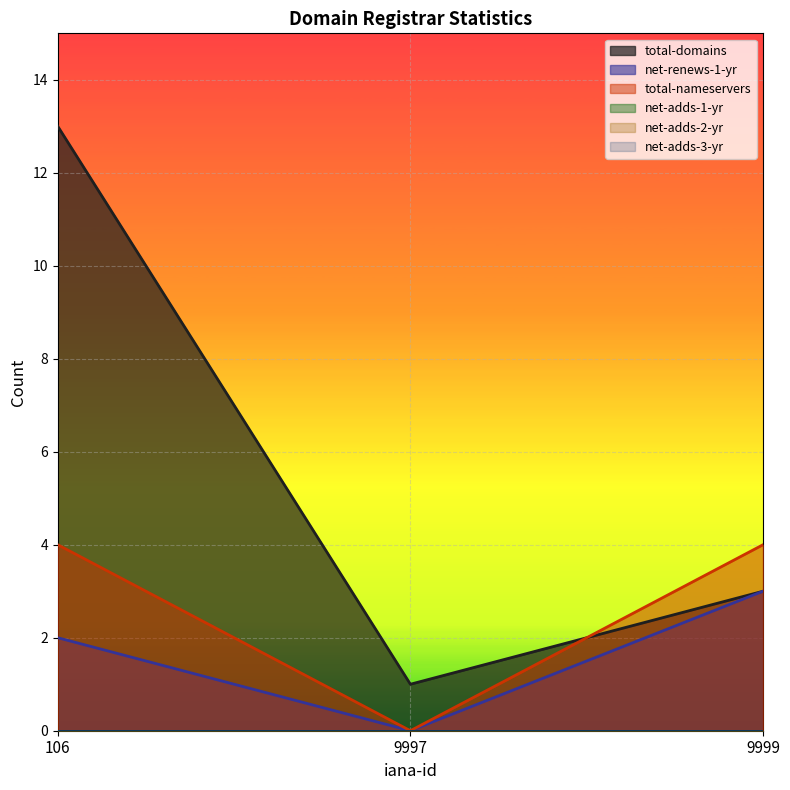

How many values in the total-domains series are below 3?

1